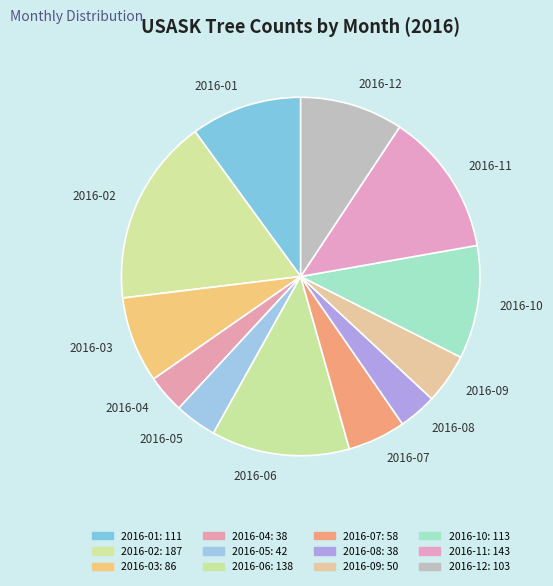

Which slice is the largest?

2016-02